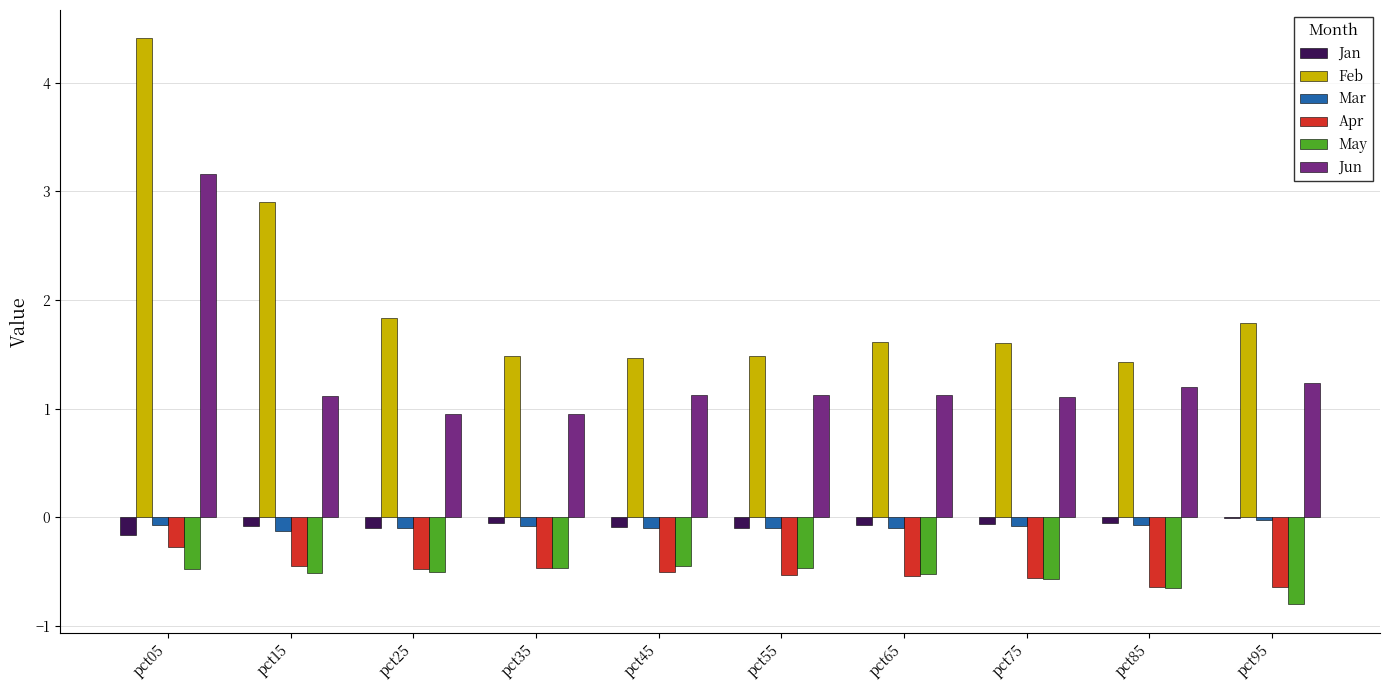

Which series has the largest total across all categories?

Feb